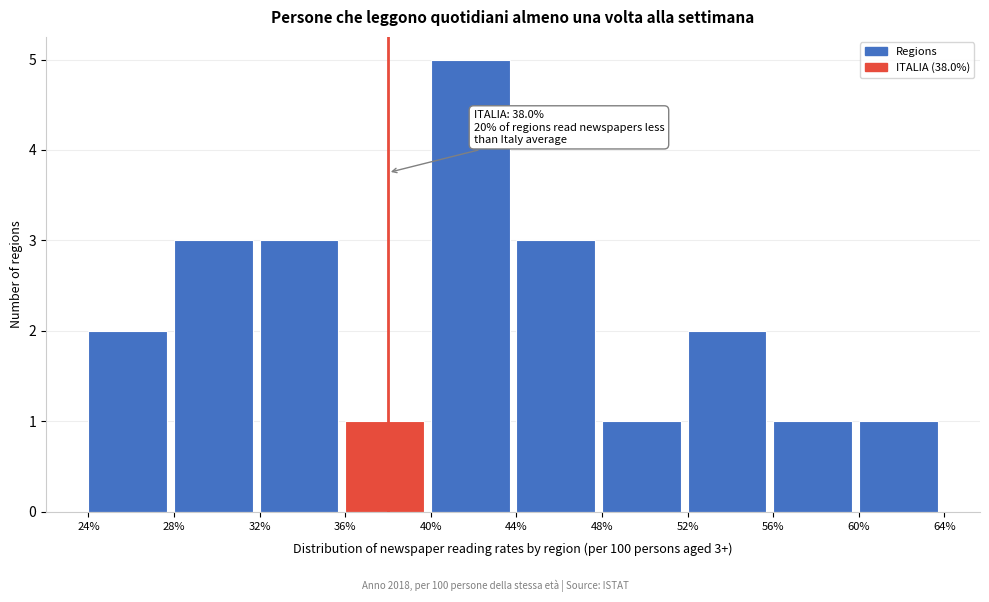

Over which range of the x-axis is the bar tallest?

40% to 44%